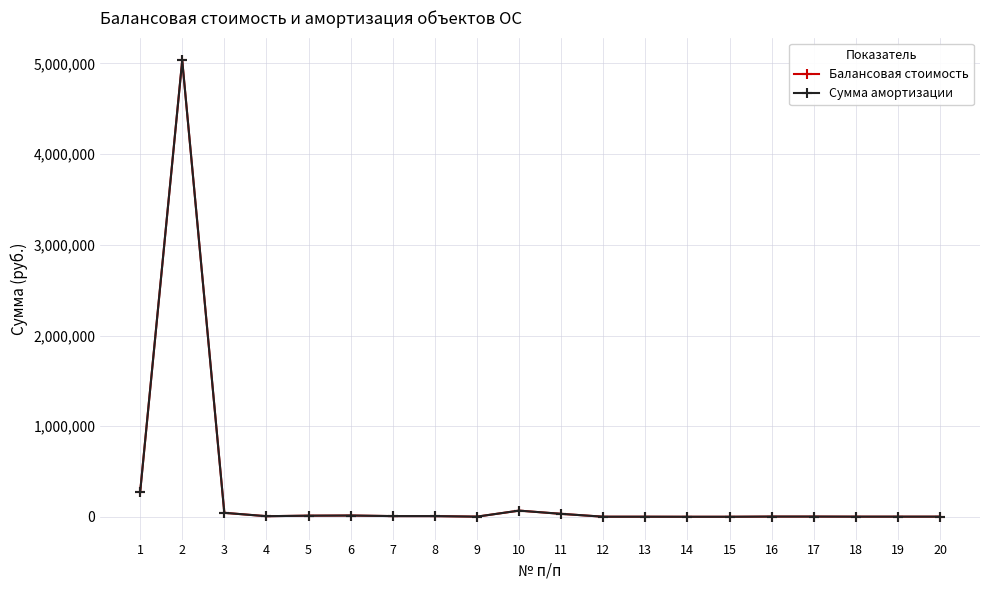

Is this an area chart (filled region under the line)?

No